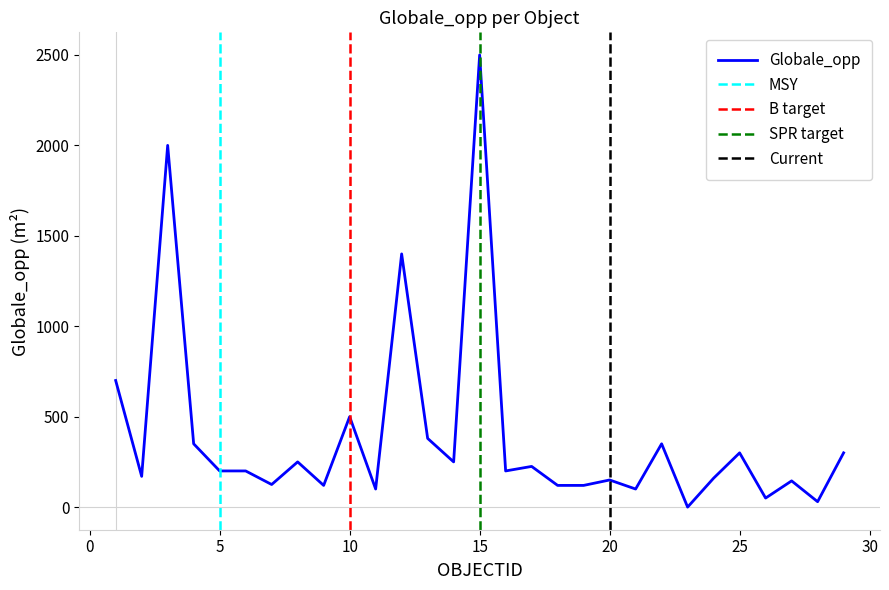

Which label corresponds to the smallest value in the chart?

23